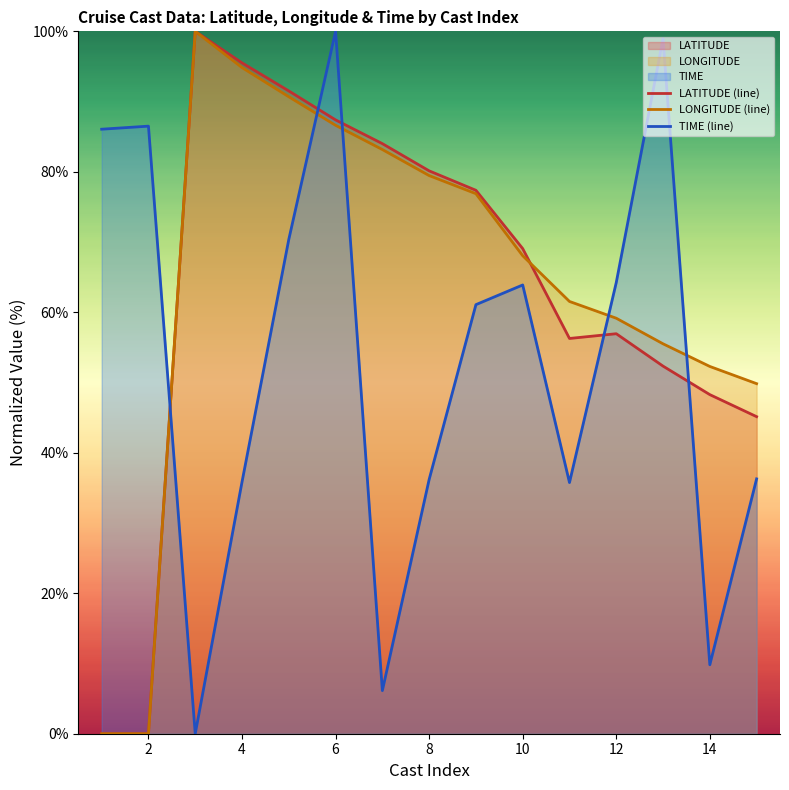

How many values in the TIME series are below 61?

7